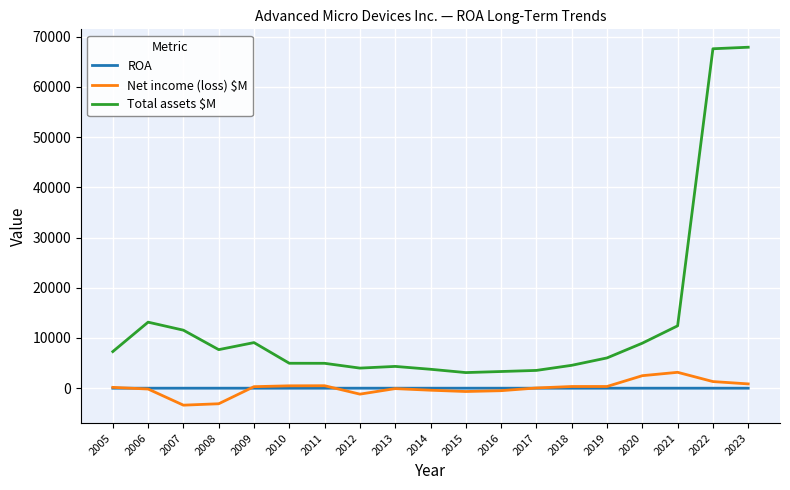

Is the value of Total assets $M at 2023 greater than the value of ROA at 2017?

Yes